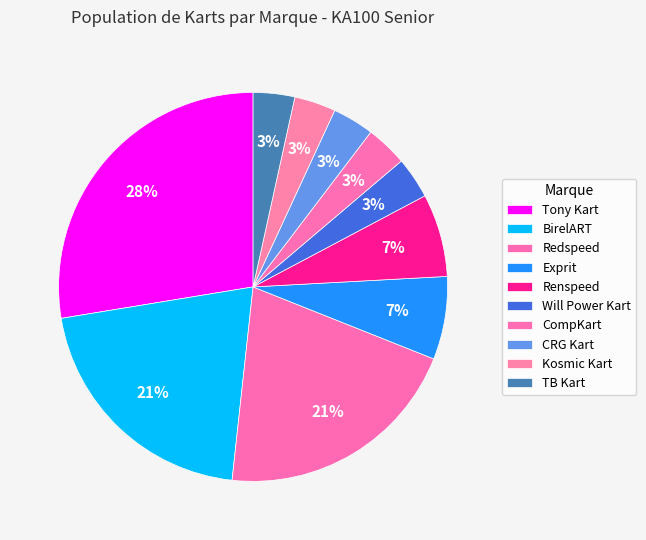

How many segments does this pie chart have?

10